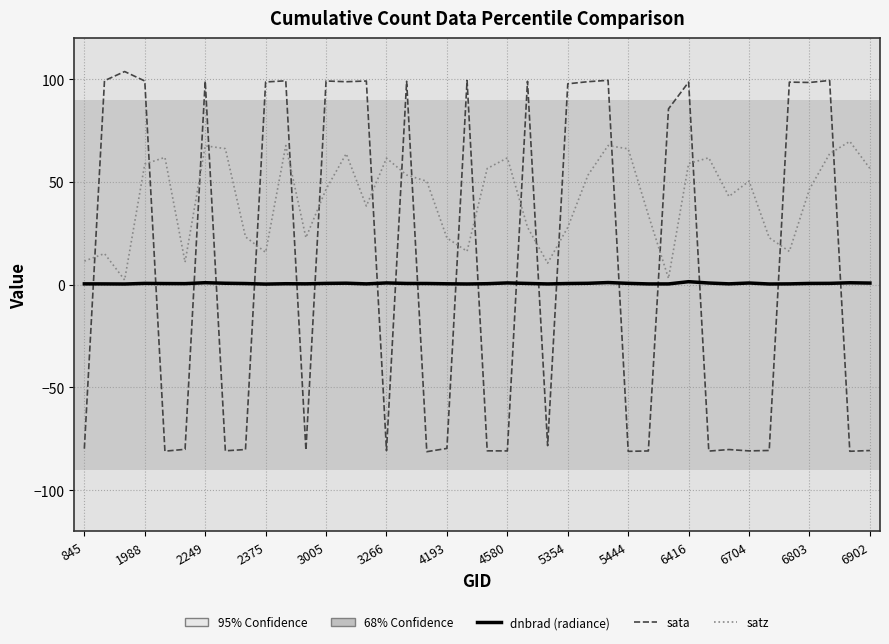

What is the minimum value shown in the chart?

-81.3